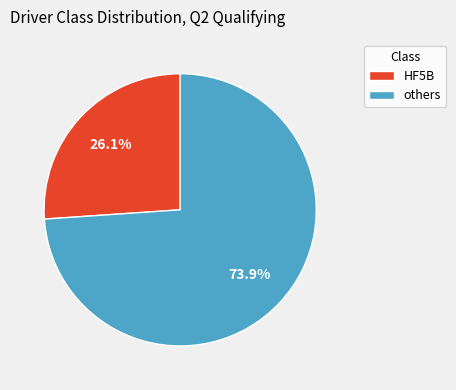

Combined, what portion of the pie is others and HF5B?

100.0%